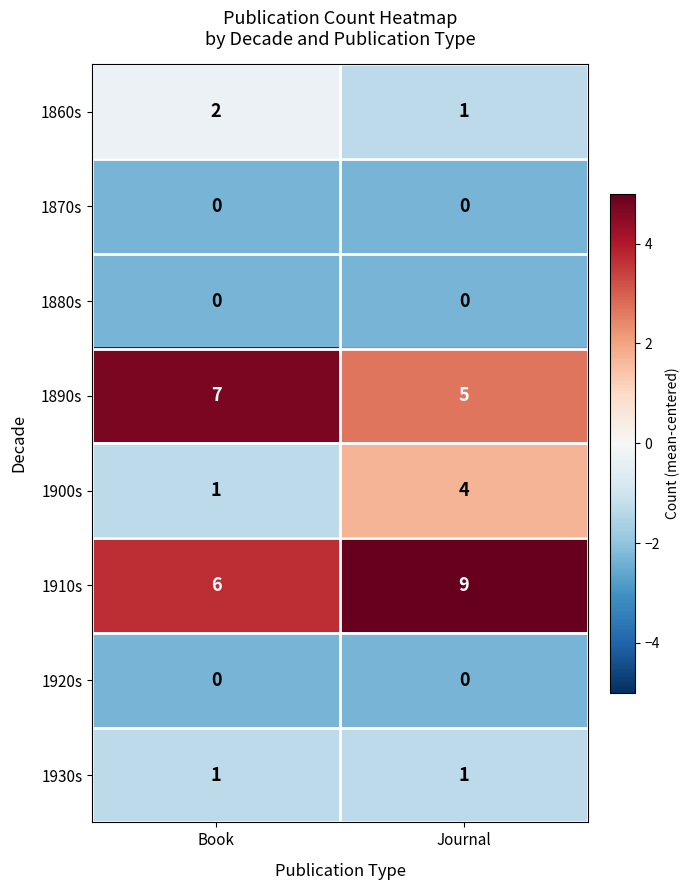

The 1870s series shows 0 at Journal. True or false?

True